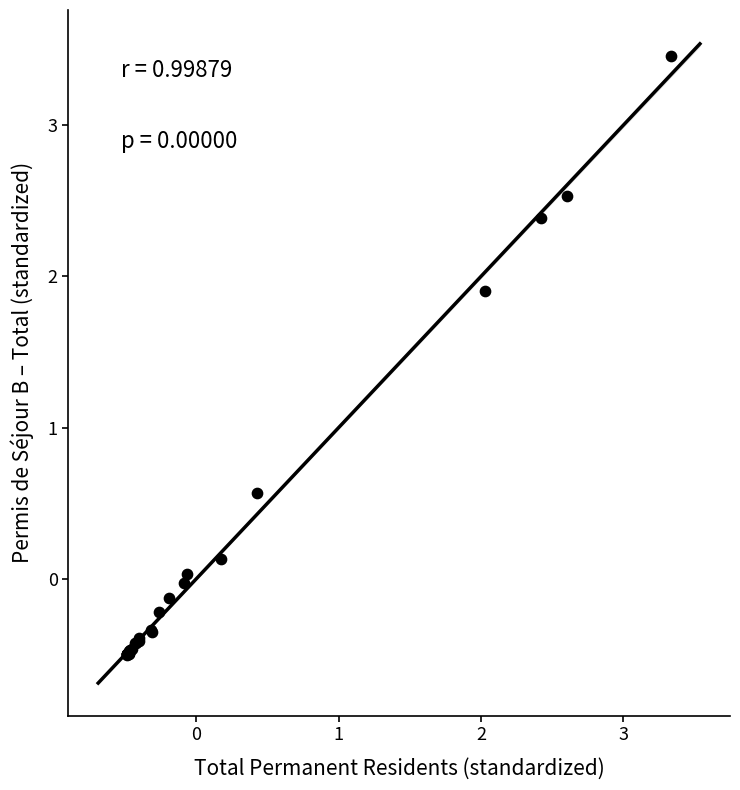

What Y value in the scatter plot is closest to 1?

0.6